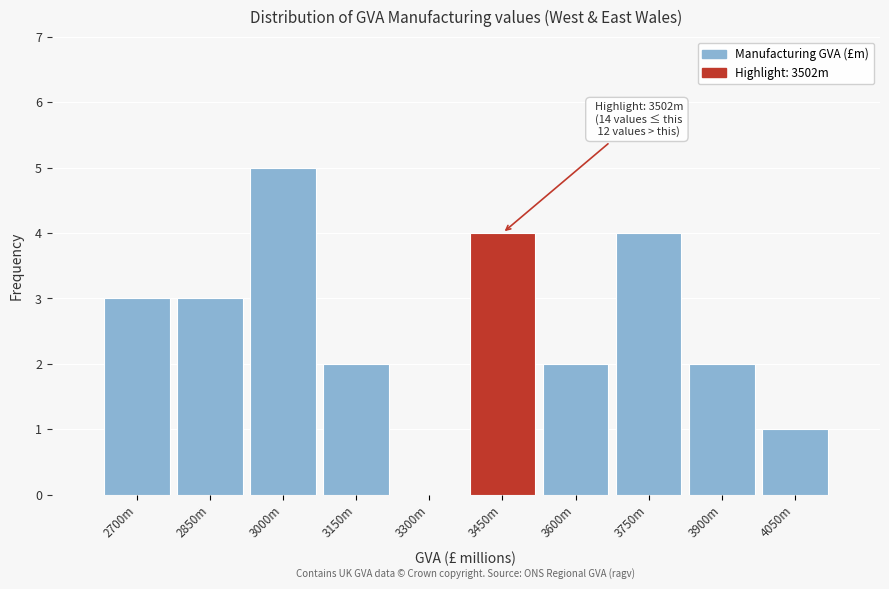

Reading right to left, what are all the values shown in this chart?

4050m=1	3900m=2	3750m=4	3600m=2	3450m=4	3300m=0	3150m=2	3000m=5	2850m=3	2700m=3